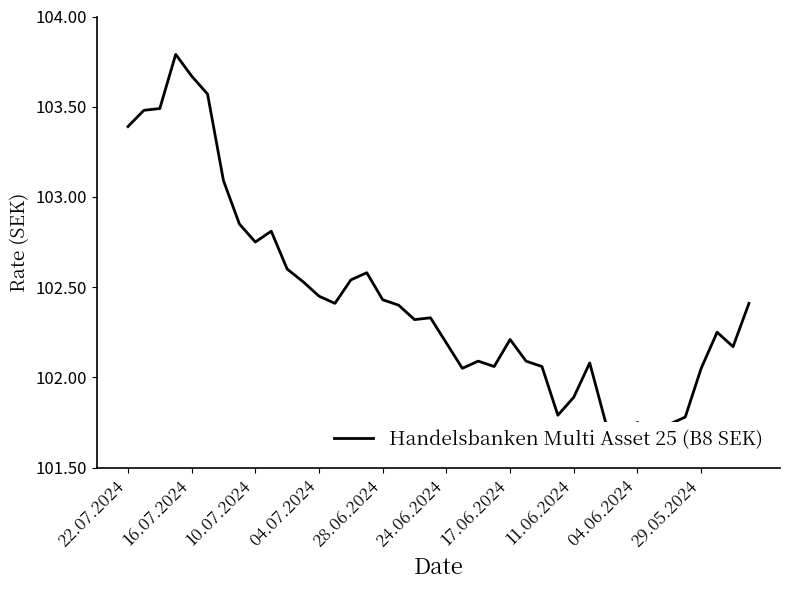

What is the change in value from 17 to 36?

-0.4